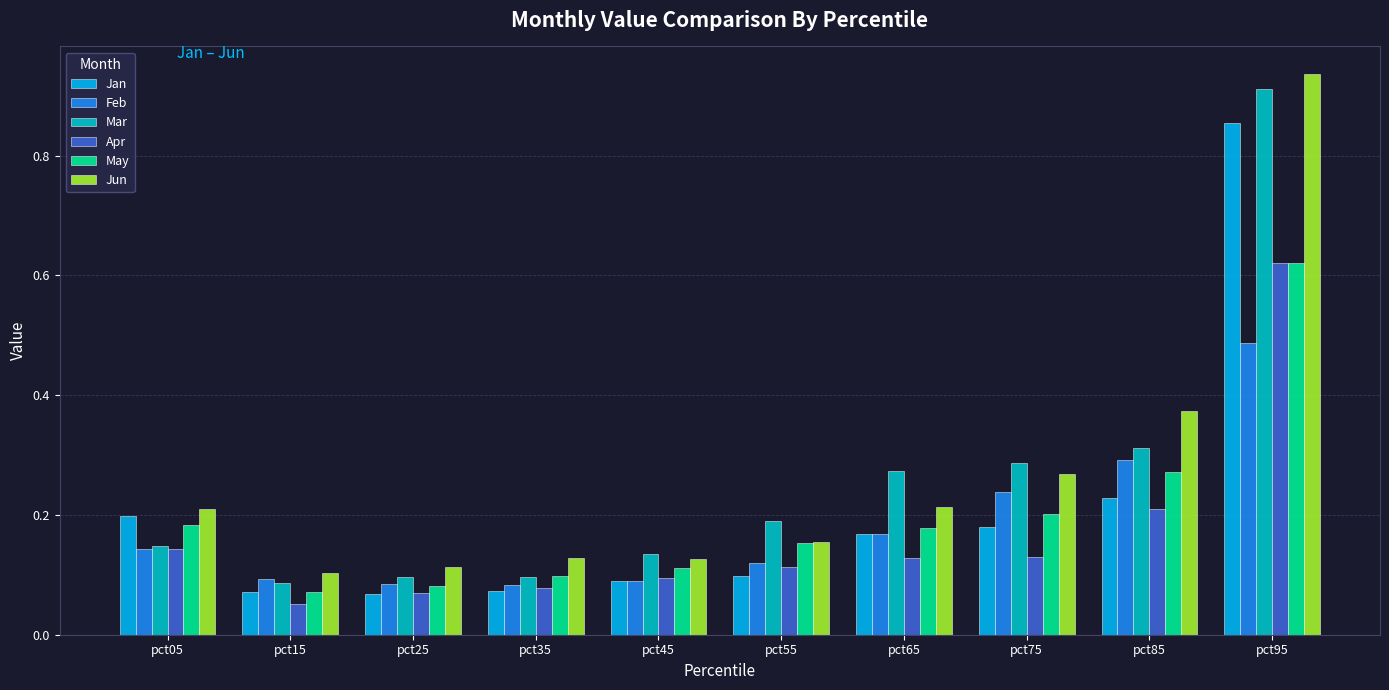

The Jan series shows 0.1 at pct15. True or false?

True